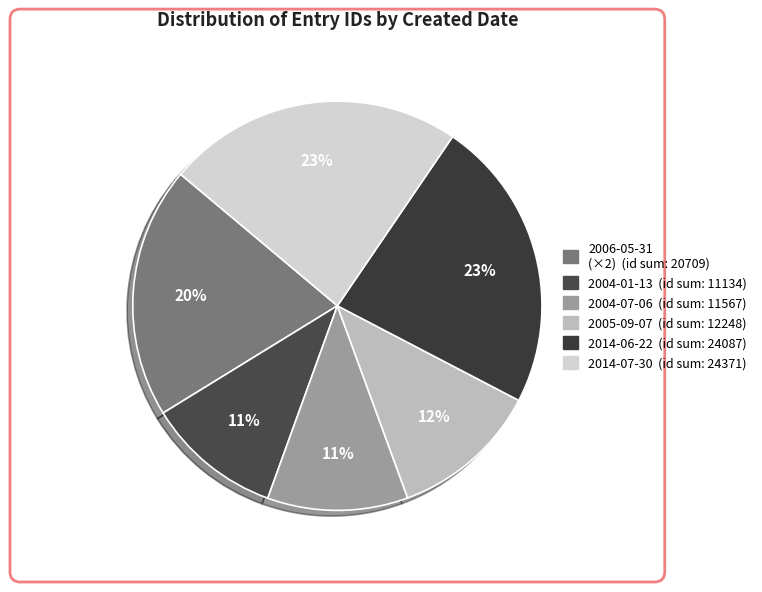

Which category has the biggest portion of the pie?

2014-07-30